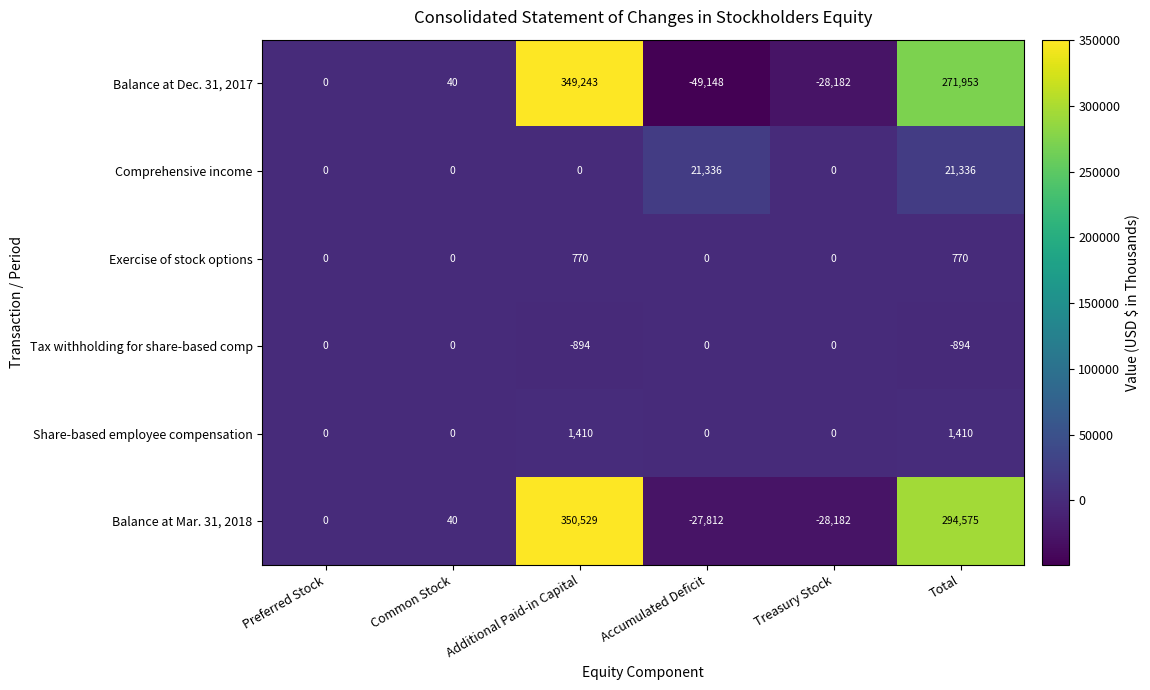

What is the greatest value displayed?

350529